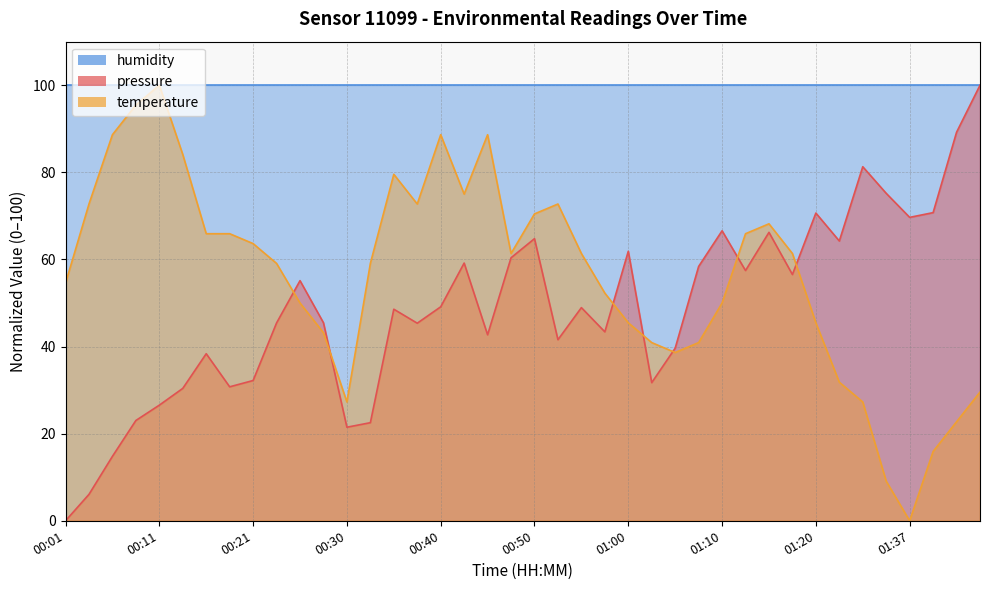

What is the sum of the temperature values at 00:57 and 00:03?

125.0